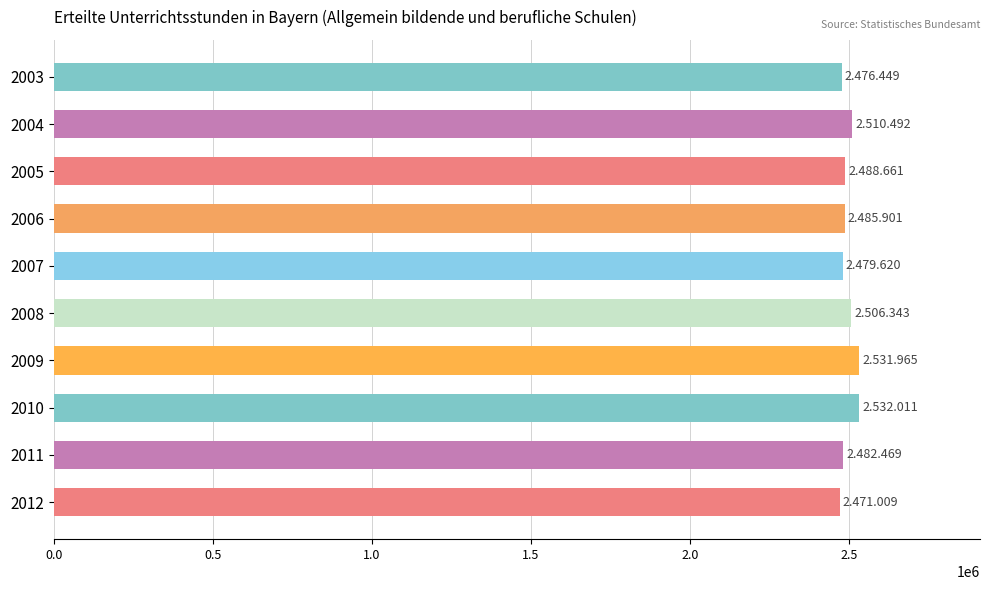

The value at 2008 is 2506343. True or false?

True